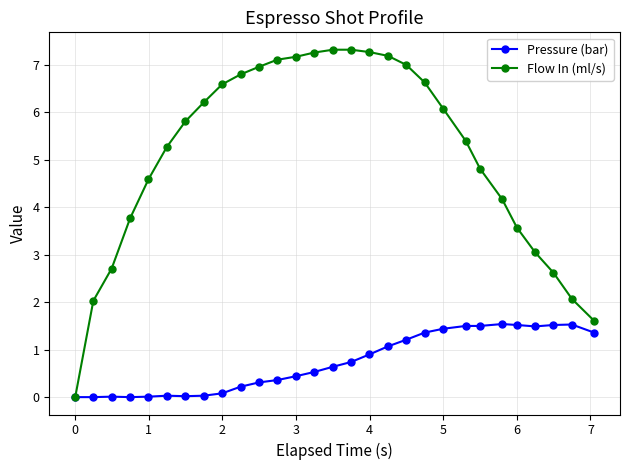

Which series has the widest spread of values?

Flow In (ml/s)